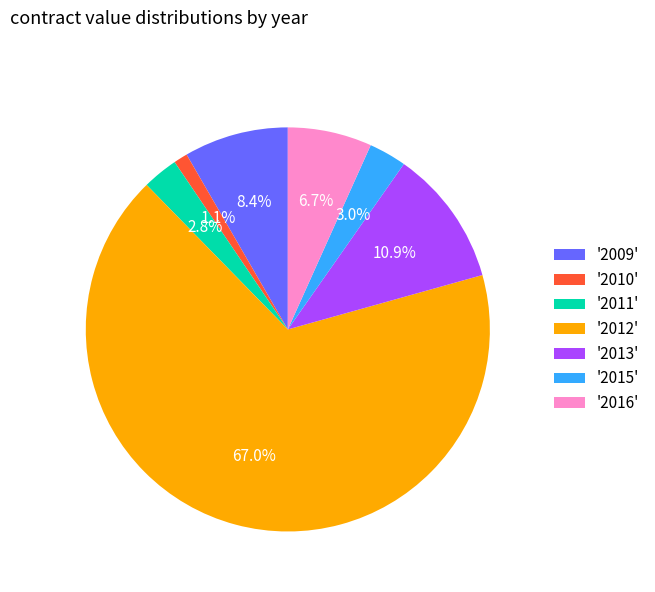

Is the sum of '2010' and '2011' greater than half?

No